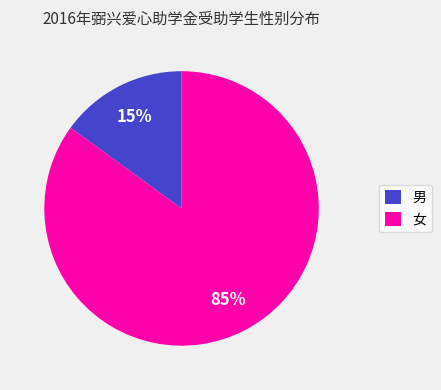

The 女 slice represents 85% of the pie. True or false?

True